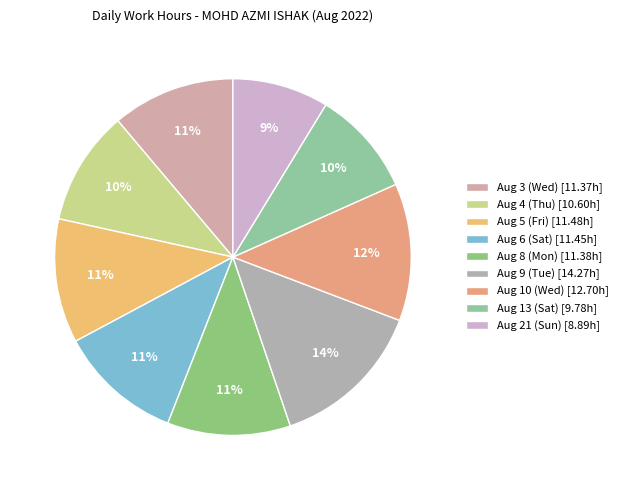

True or false: Aug 3 (Wed) accounts for 1% of the total.

False